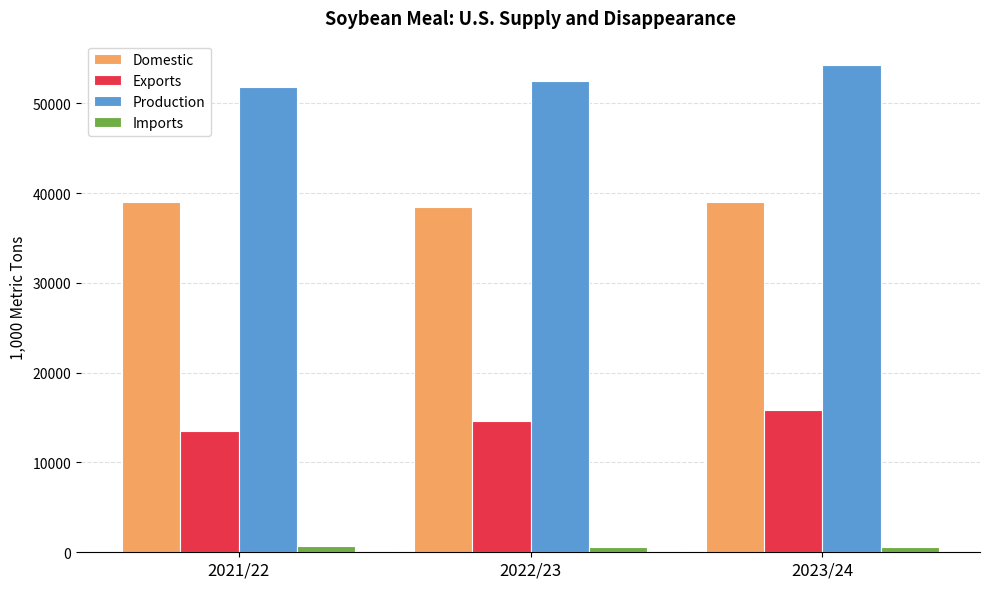

What is the difference between the highest and lowest values at 2022/23?

51861.0